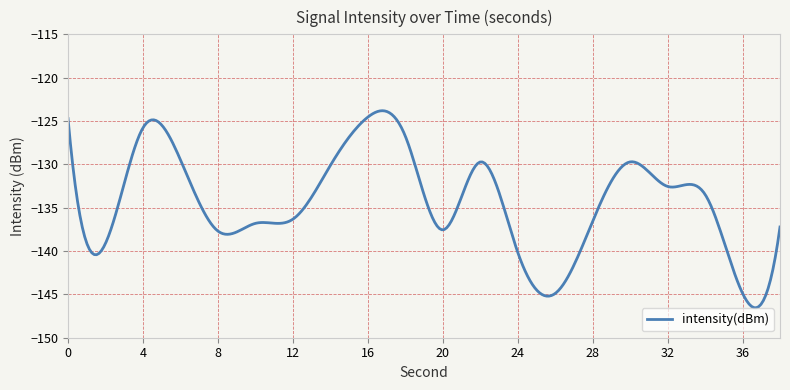

What is the difference between the maximum and minimum values?

22.7